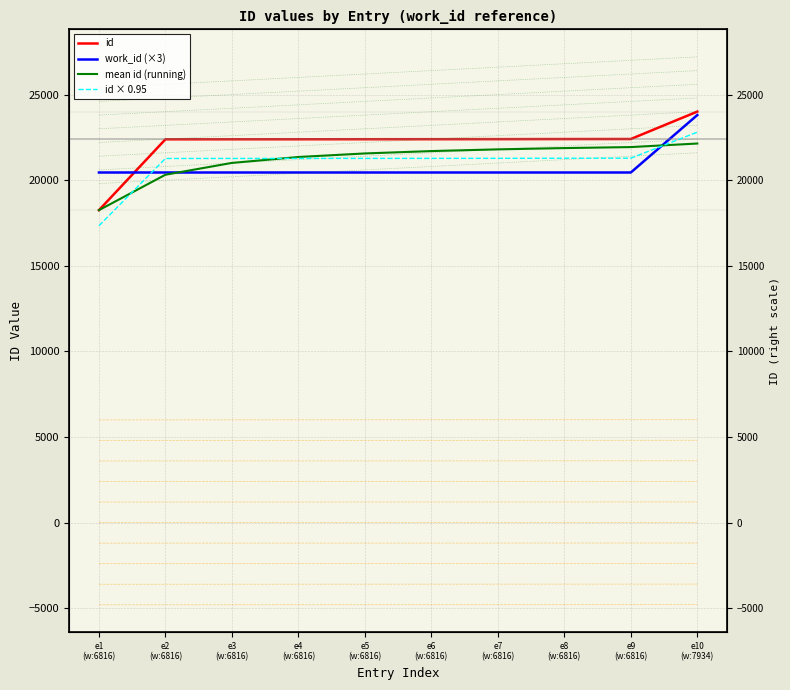

Is it true that id equals 30644.5 at e3
(w:6816)?

False